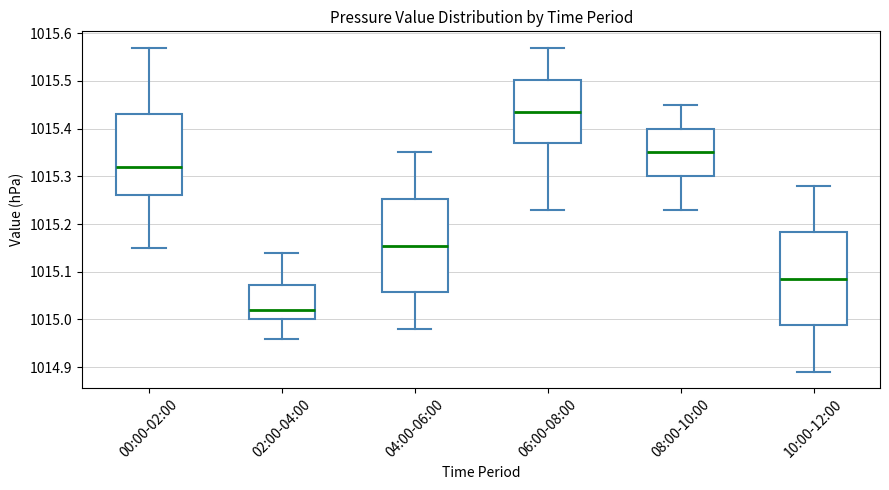

Reading left to right, read every box against the y-axis: the position of its median line, the range the box covers, and the ends of its whiskers. The values are not printed on the chart, so give them approximately, as read against the axis.

00:00-02:00: median 1015.32, box 1015.26 to 1015.43, whiskers 1015.15 to 1015.57
02:00-04:00: median 1015.02, box 1015.00 to 1015.07, whiskers 1014.96 to 1015.14
04:00-06:00: median 1015.16, box 1015.06 to 1015.25, whiskers 1014.98 to 1015.35
06:00-08:00: median 1015.44, box 1015.37 to 1015.50, whiskers 1015.23 to 1015.57
08:00-10:00: median 1015.35, box 1015.30 to 1015.40, whiskers 1015.23 to 1015.45
10:00-12:00: median 1015.09, box 1014.99 to 1015.18, whiskers 1014.89 to 1015.28